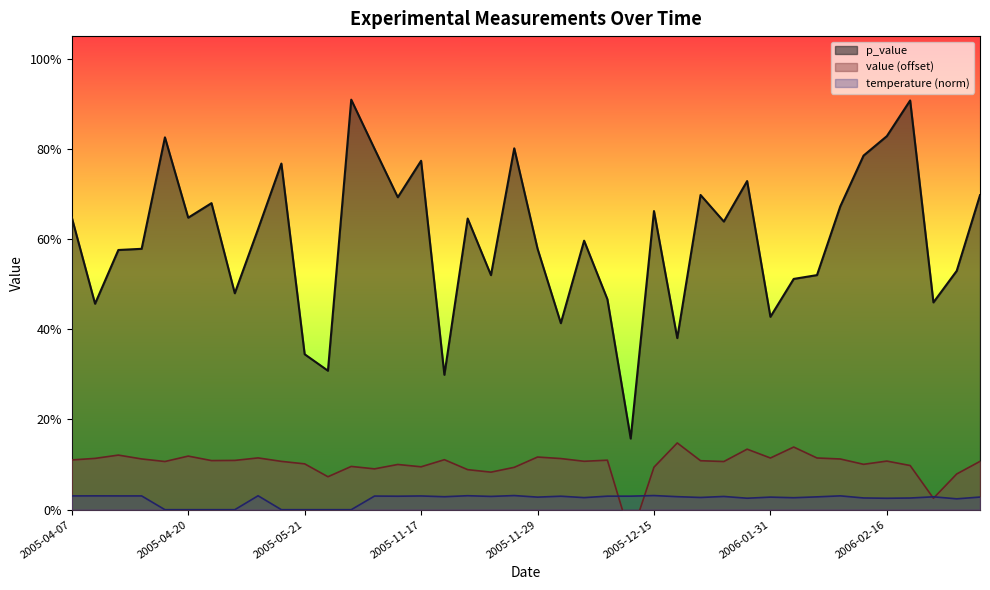

True or false: value has more than 1 points higher than both neighbors.

True